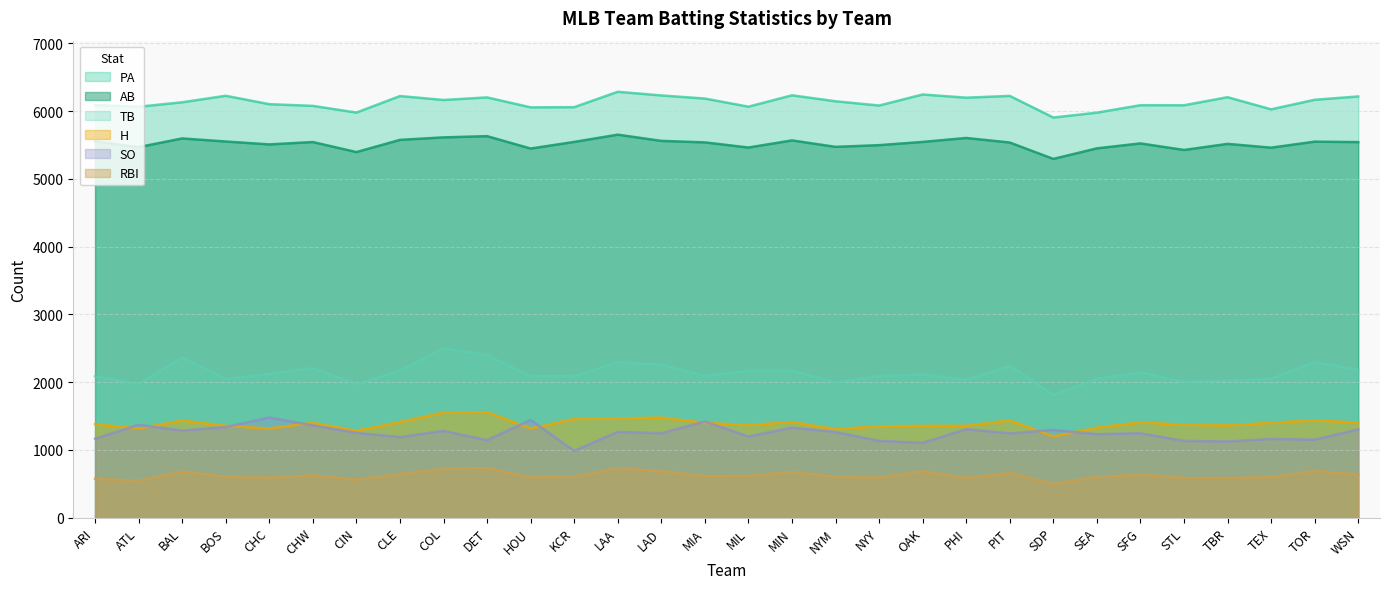

How many values in the RBI series exceed 614?

14